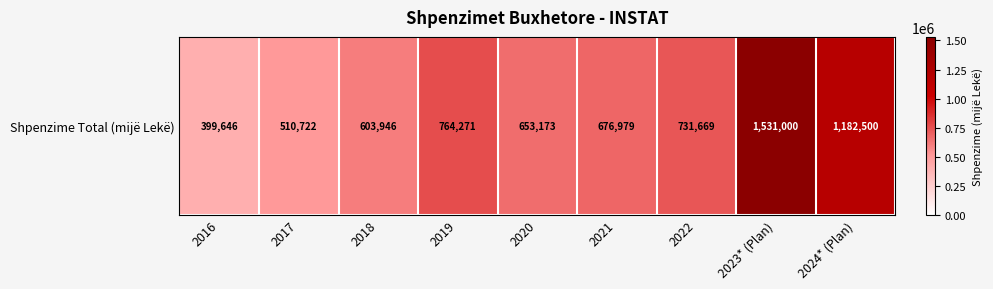

How many data points does each series have?

9